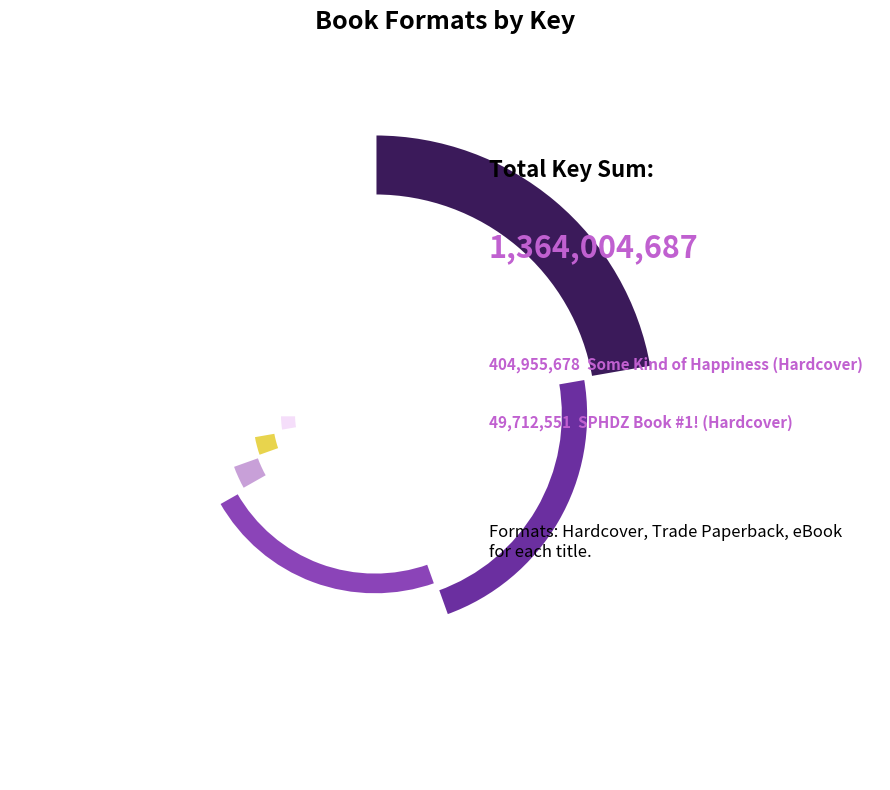

To the nearest percent, what is the difference between the largest and smallest slice percentages?

26%